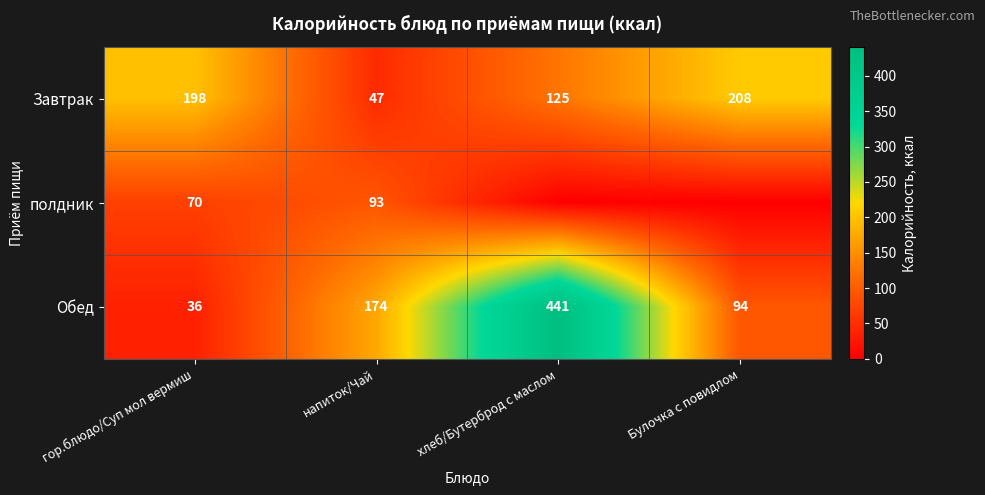

What is the sum of the Обед values at напиток/Чай and гор.блюдо/Суп мол вермиш?

210